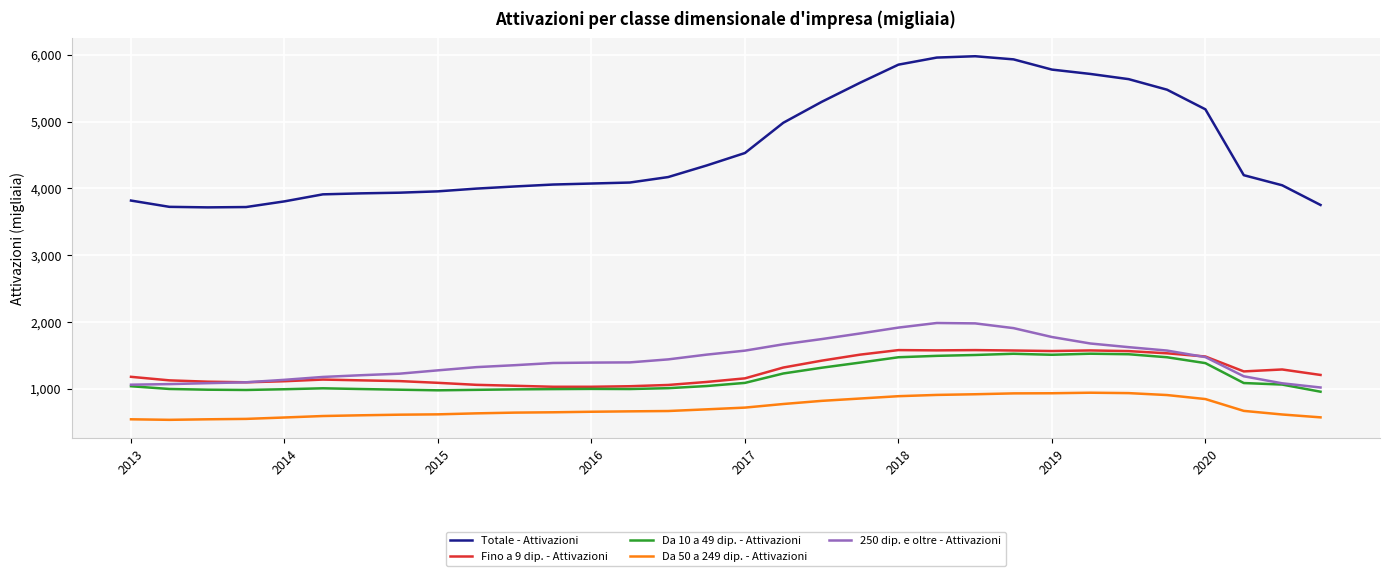

Which series has the widest spread of values?

Totale - Attivazioni